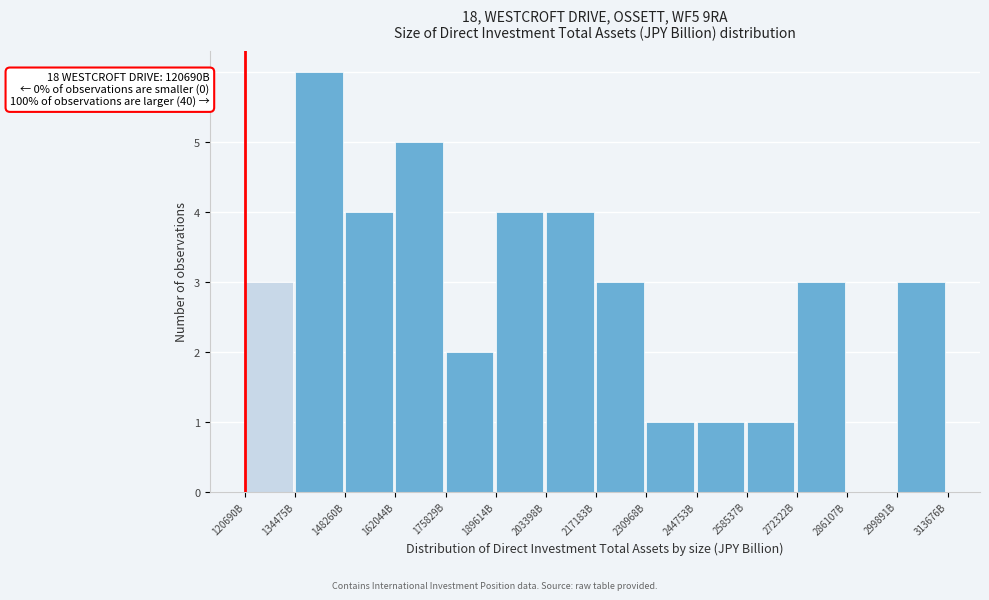

Reading right to left, transcribe all the data shown in this chart.

299891B=3	286107B=0	272322B=3	258537B=1	244753B=1	230968B=1	217183B=3	203398B=4	189614B=4	175829B=2	162044B=5	148260B=4	134475B=6	120690B=3